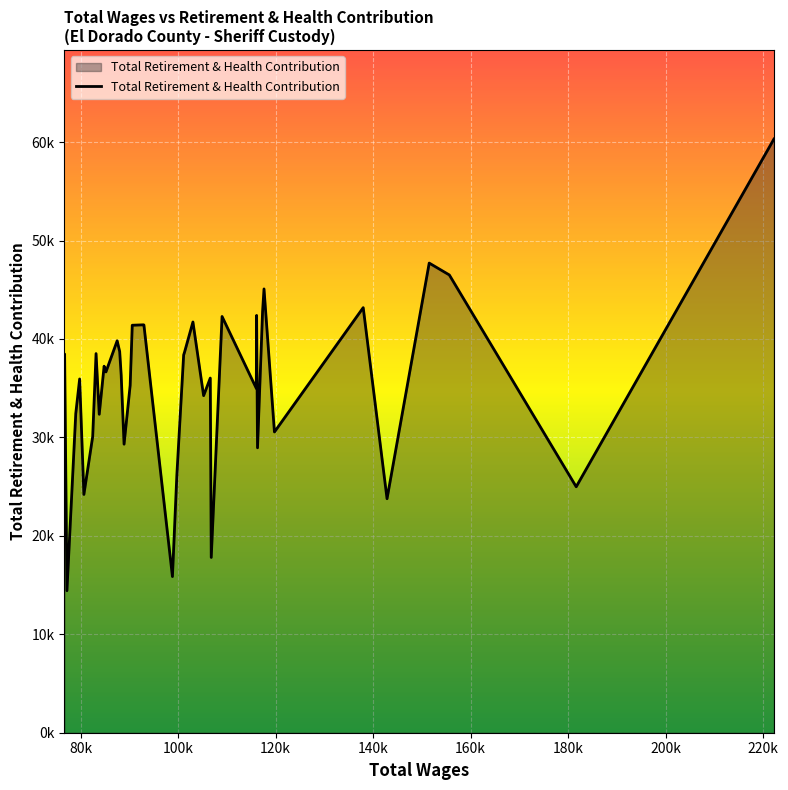

At which category does the data reach its first local peak?

80k